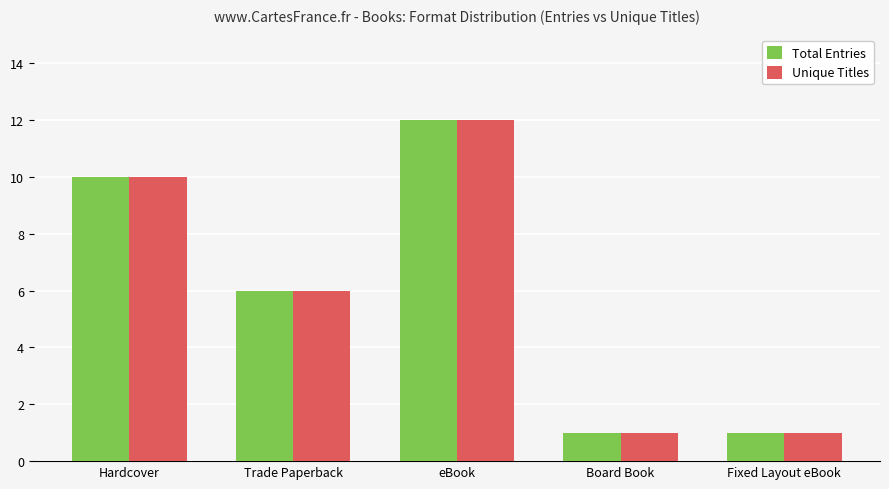

Which category has the highest value in the Total Entries series?

eBook